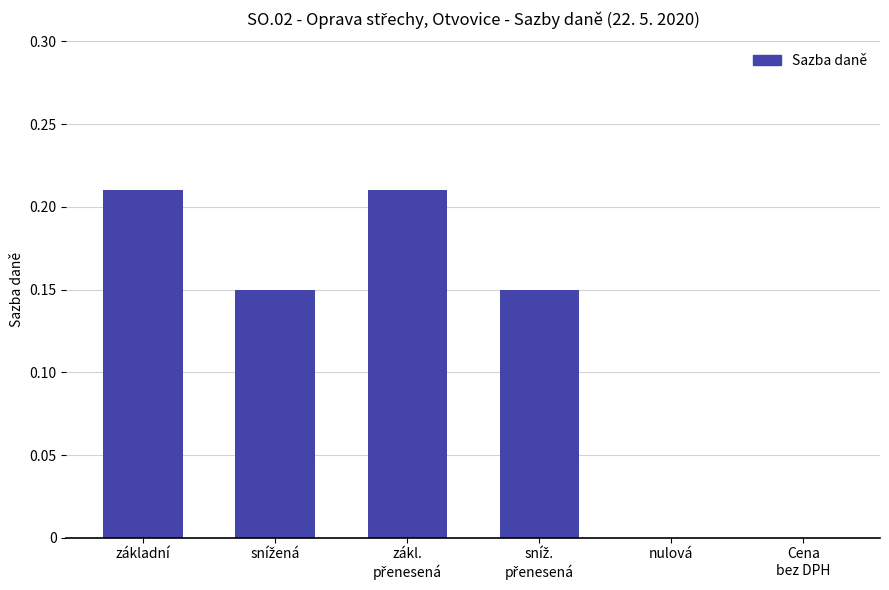

Is it true that the value at základní is 0.3?

False